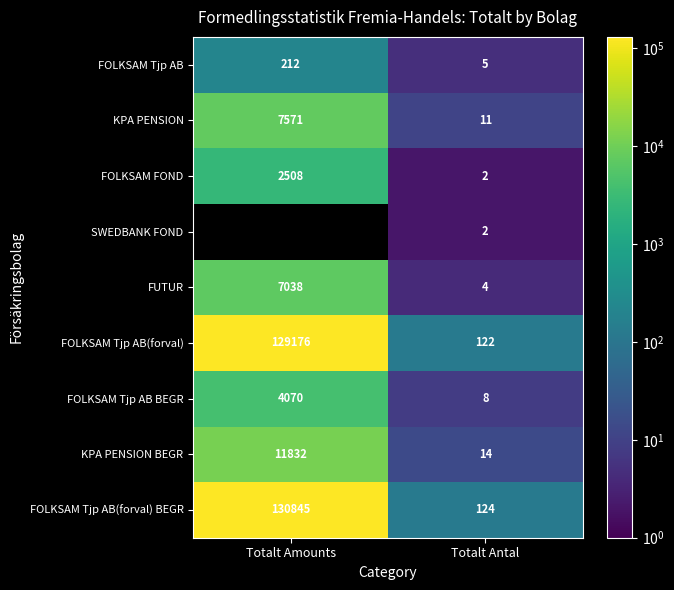

What is the highest value of the FUTUR series?

7038